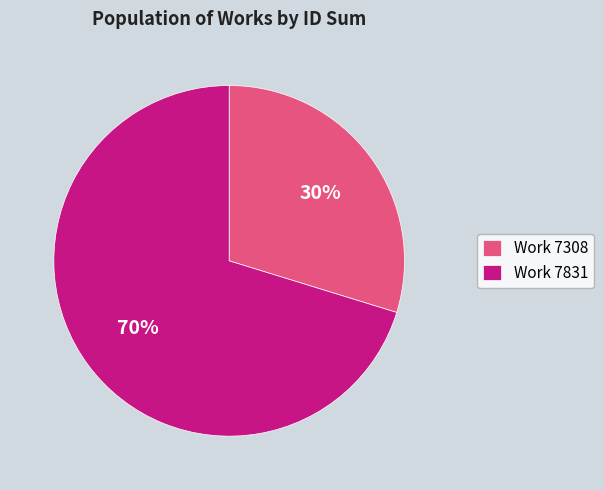

Is it true that Work 7308 is 30% of the pie?

True